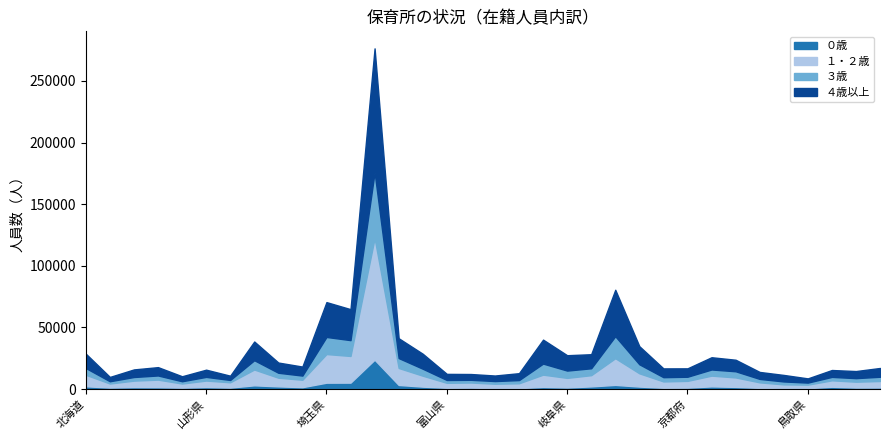

List the series in order of their peak value, highest first.

４歳以上, １・２歳, ３歳, ０歳